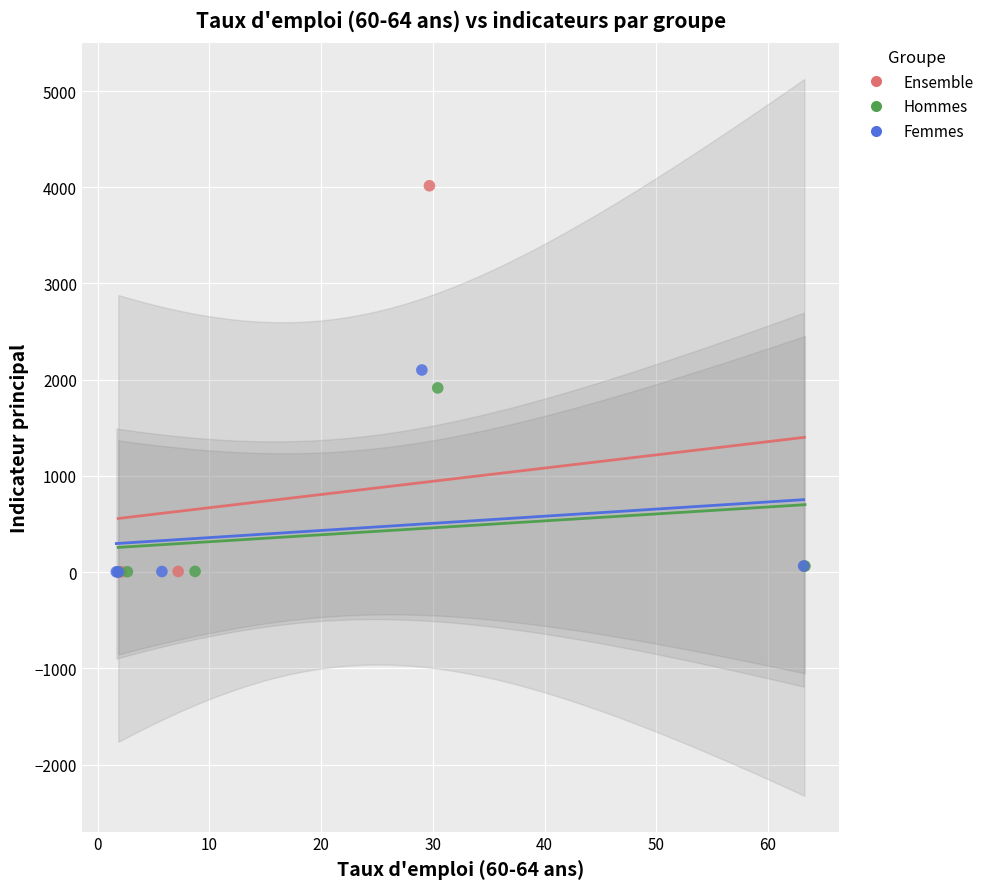

Which series contains the highest Y value?

Ensemble